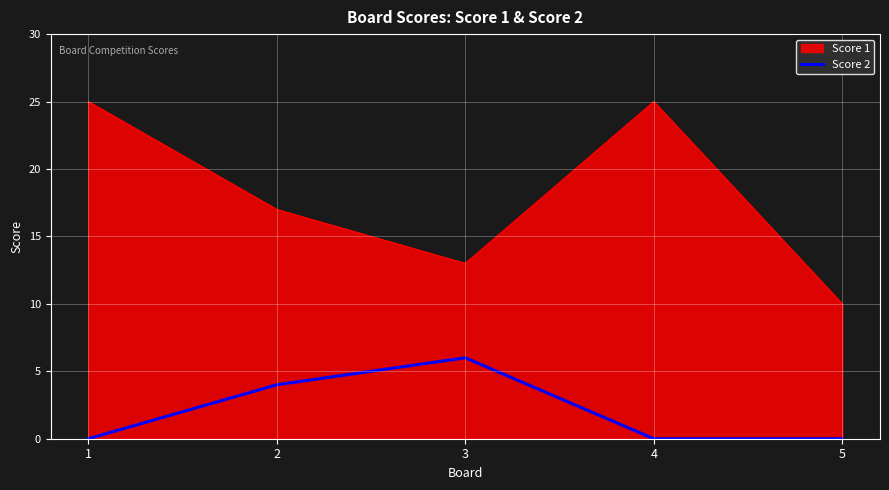

What is the difference between the maximum and second lowest values in the Score 1 series?

12